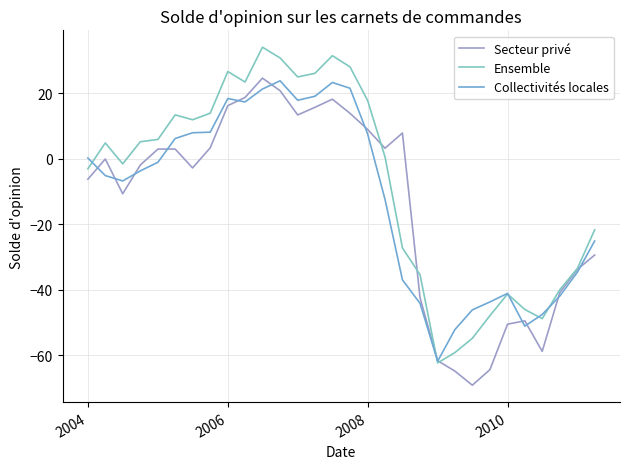

Which series has the largest total across all categories?

Ensemble